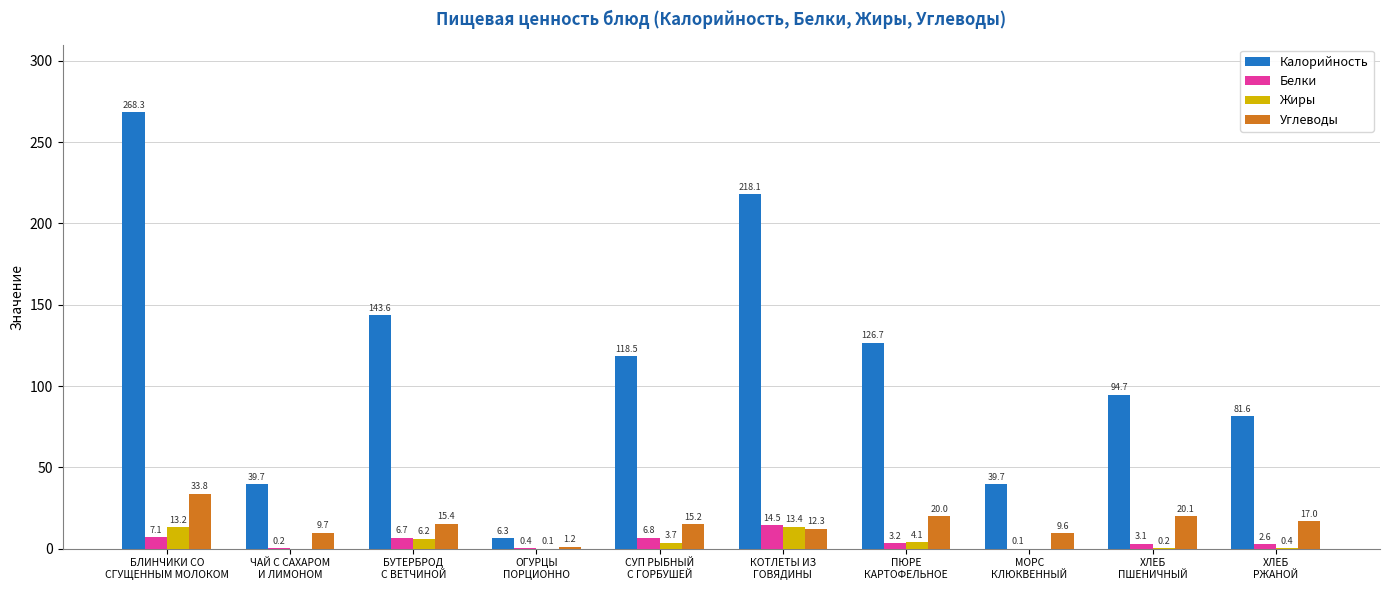

What is the greatest value displayed?

268.3